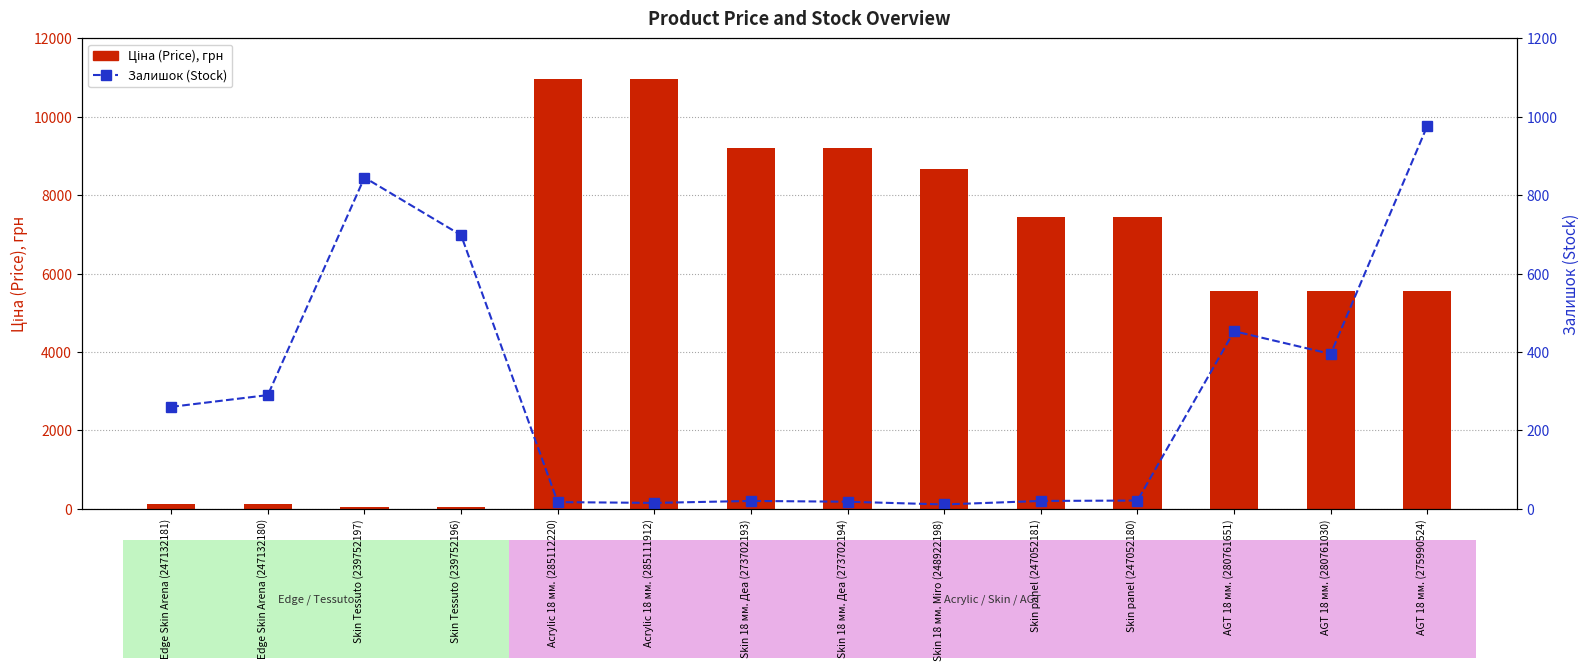

What is the approximate value of Залишок (Stock) at Skin Tessuto (239752196)?

698.0